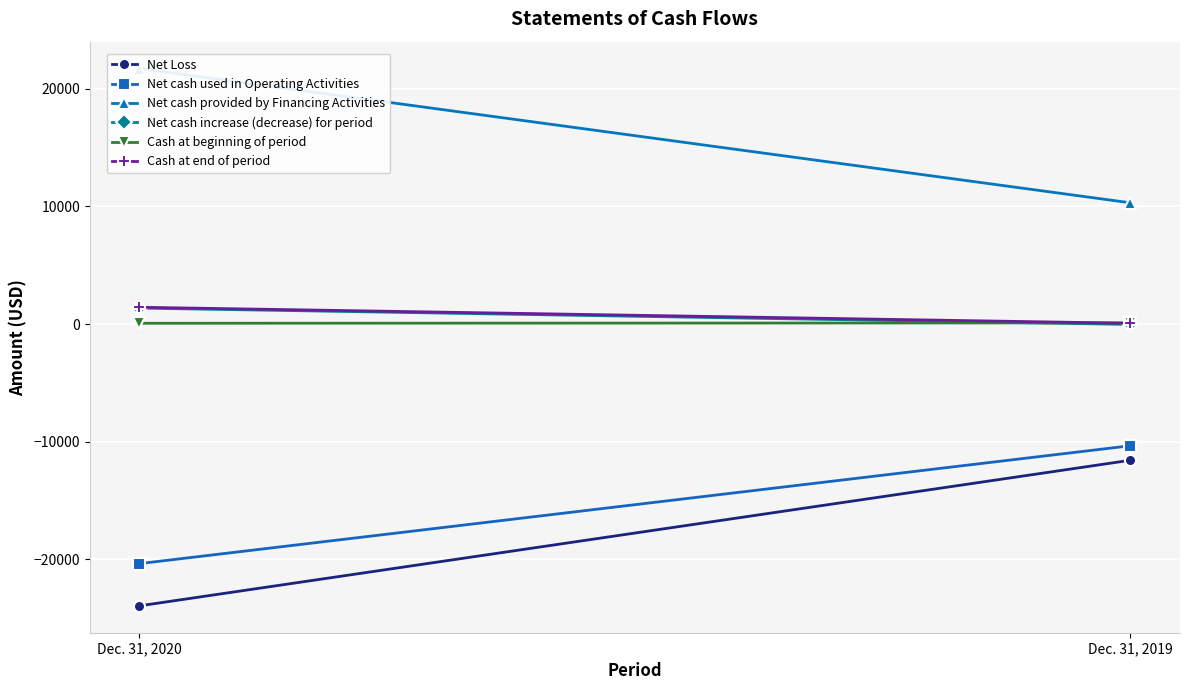

What is the value of the Cash at beginning of period point at the 1st from the left?

70